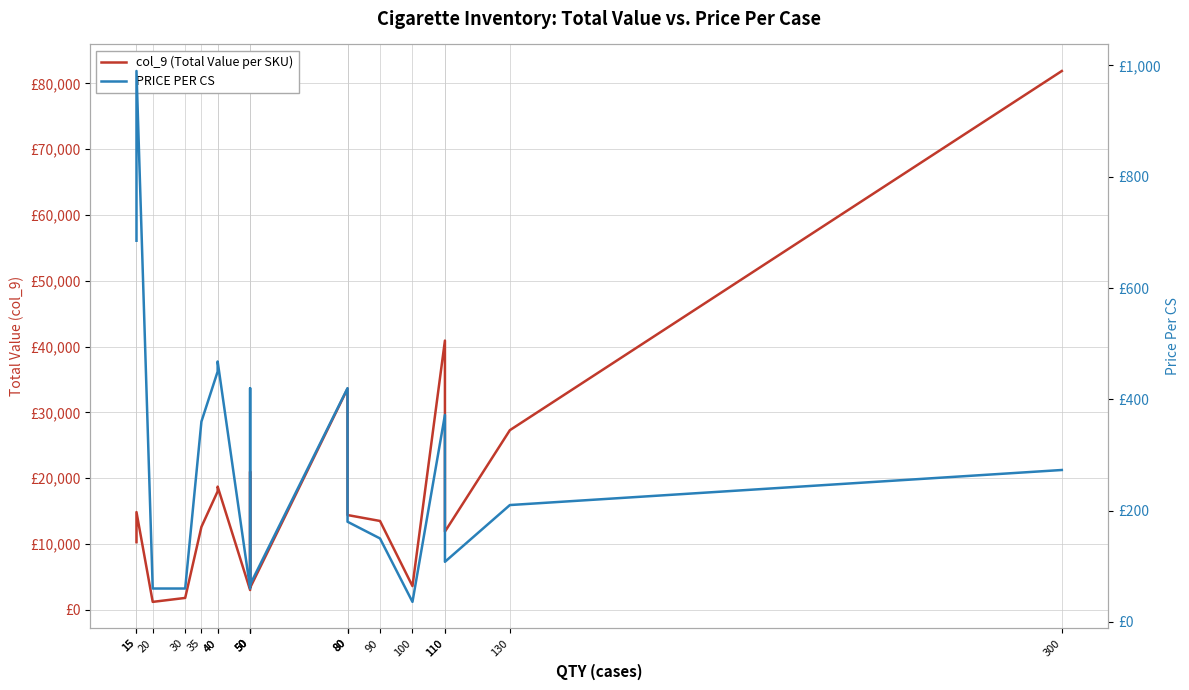

What is the difference between the maximum and minimum values in the PRICE PER CS series?

954